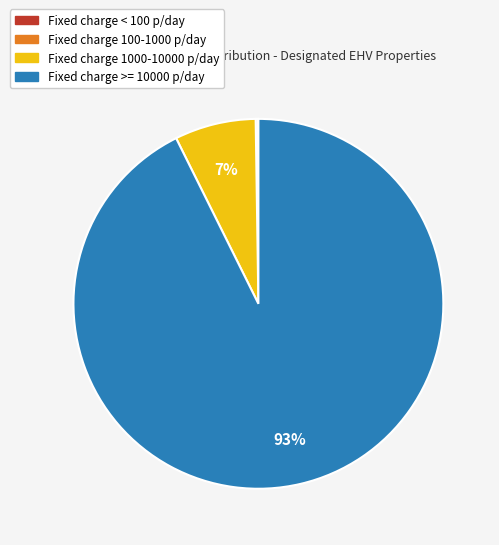

Which slice is the largest?

Fixed charge >= 10000 p/day